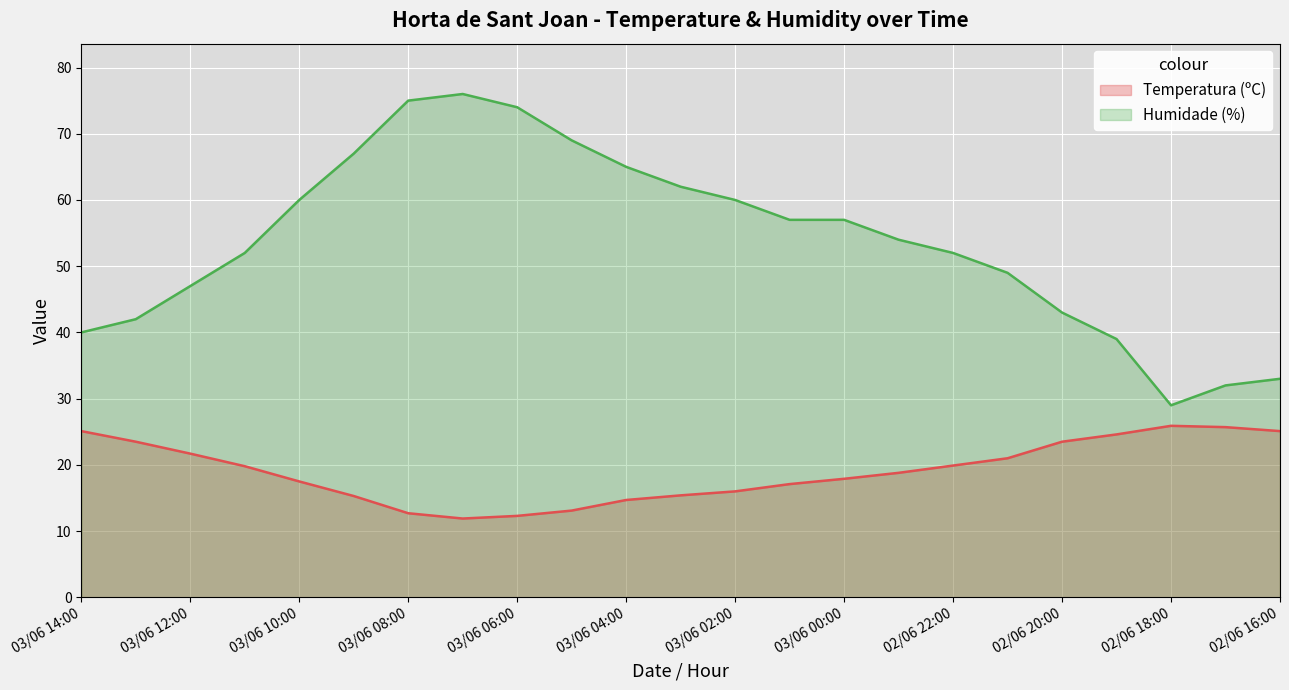

What is the average value of the Temperatura (ºC) series?

19.1